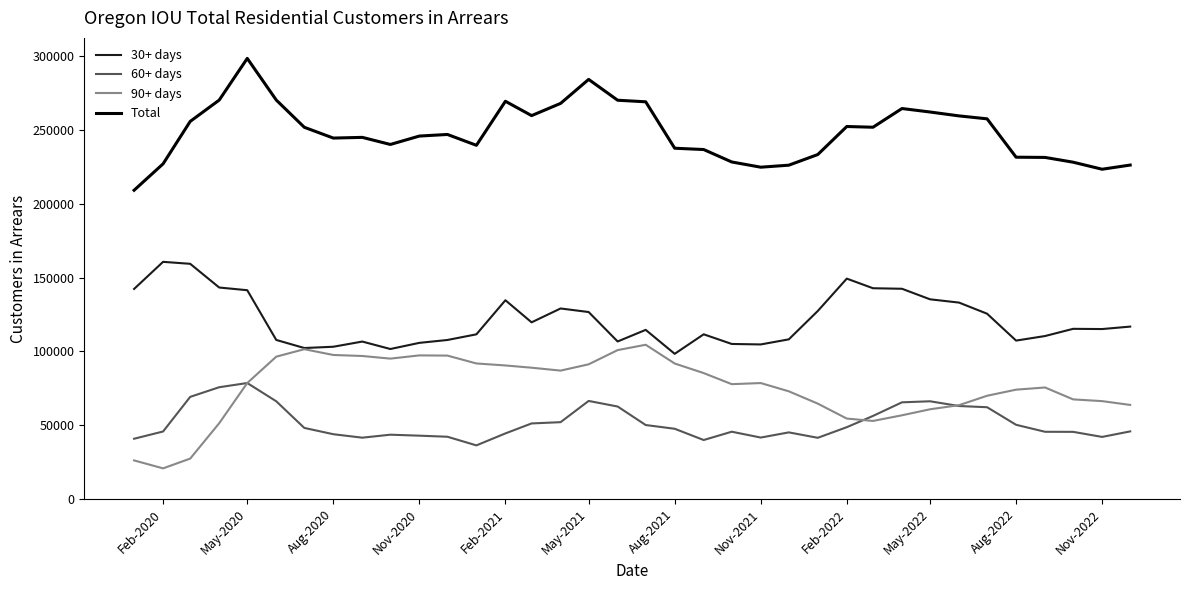

Which series has the largest total across all categories?

Total